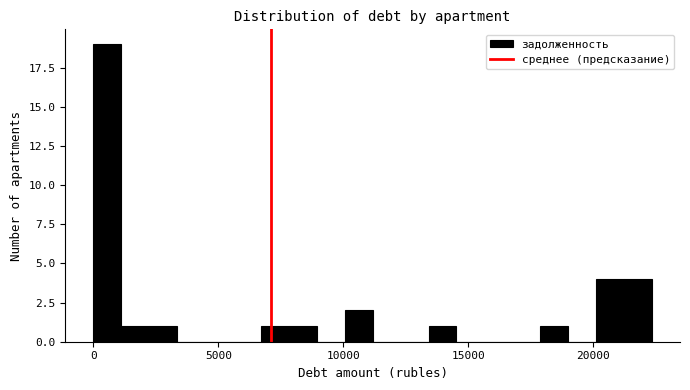

Around what value on the x-axis is the tallest bar? Give the approximate position of its centre, as read against the axis.

500